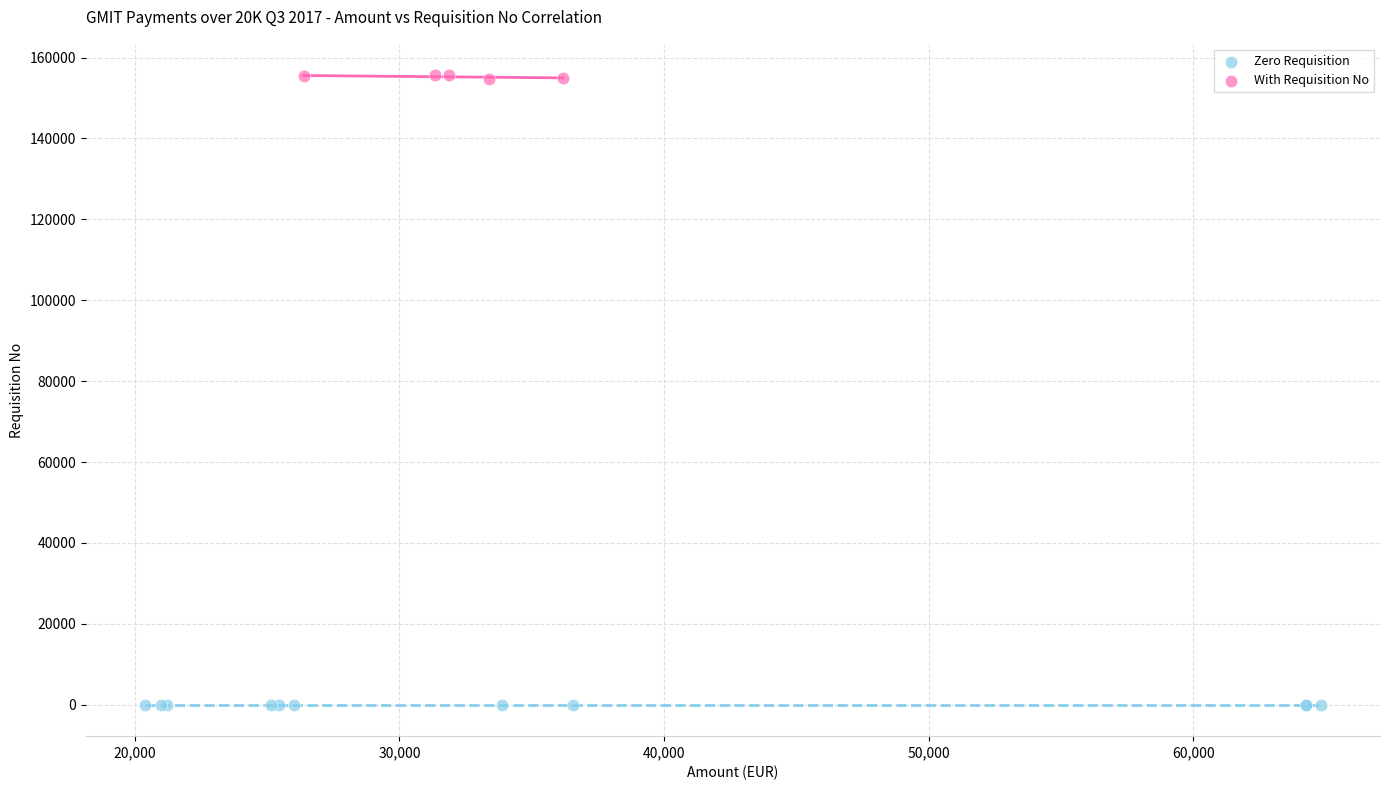

Which series reaches the maximum Y coordinate?

With Requisition No